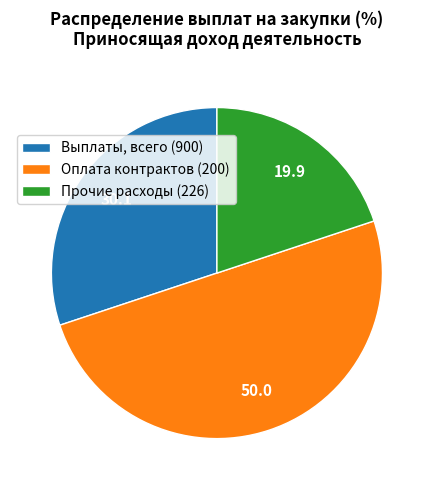

The Прочие расходы (226) slice represents 20% of the pie. True or false?

True